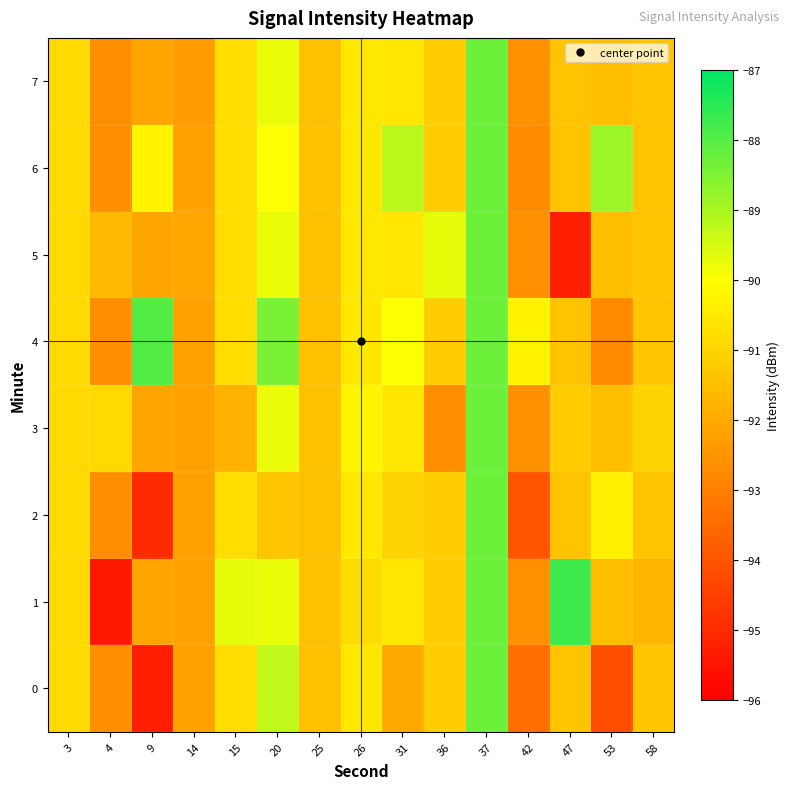

Which series has the largest range (max minus min)?

row_1